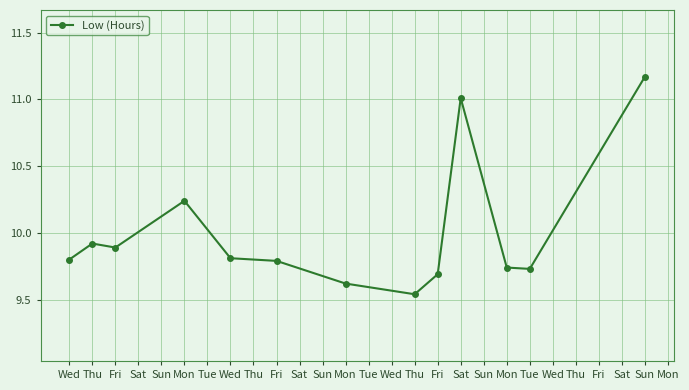

How many data points does each series have?

13